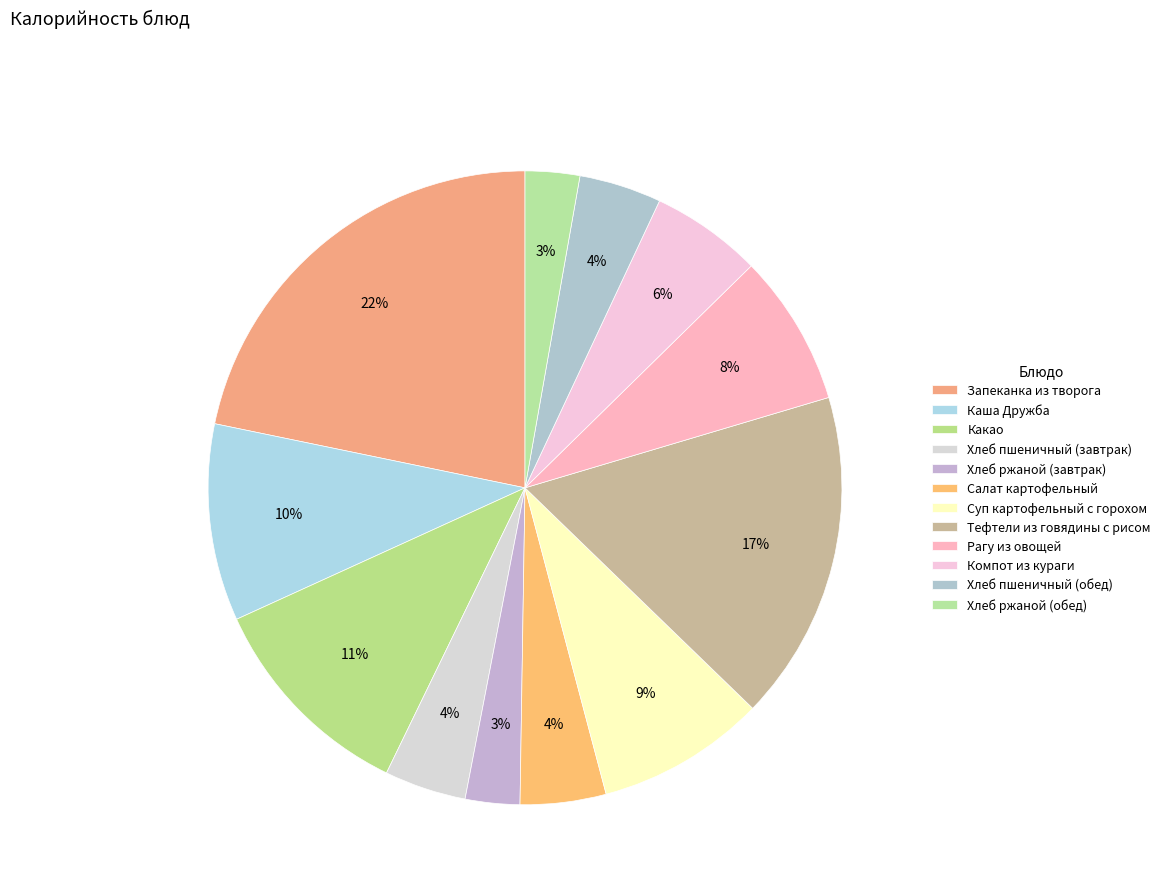

How many slices are in this pie chart?

12